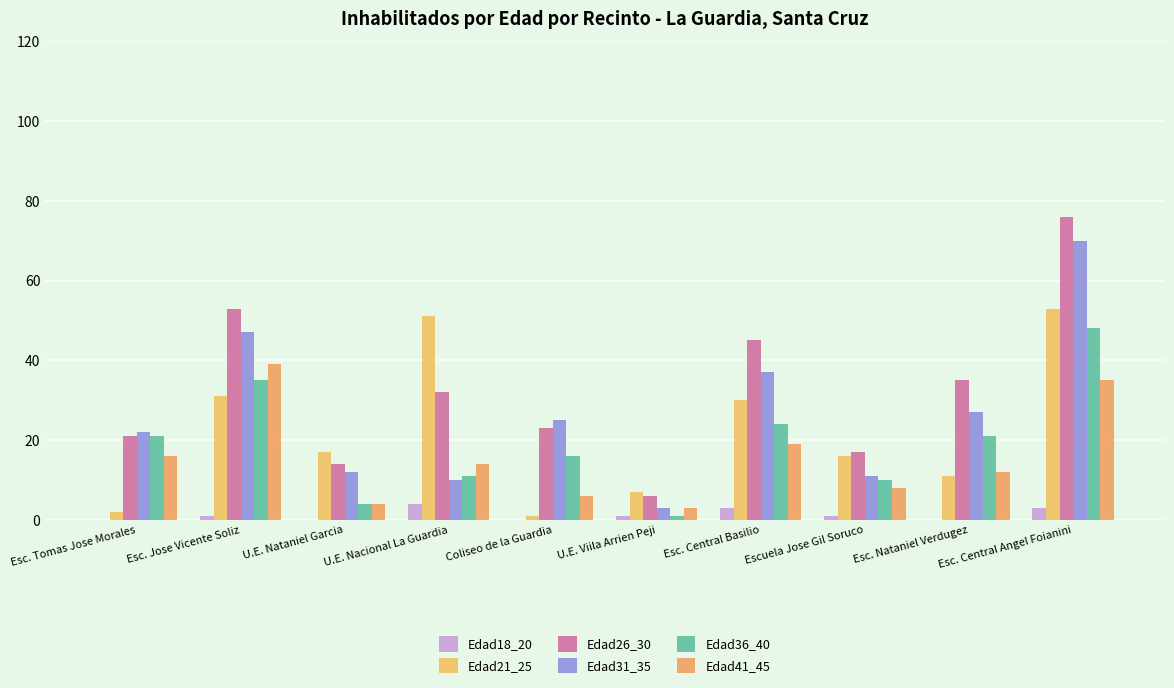

At which category does the chart reach its peak across all series?

Esc. Central Angel Foianini